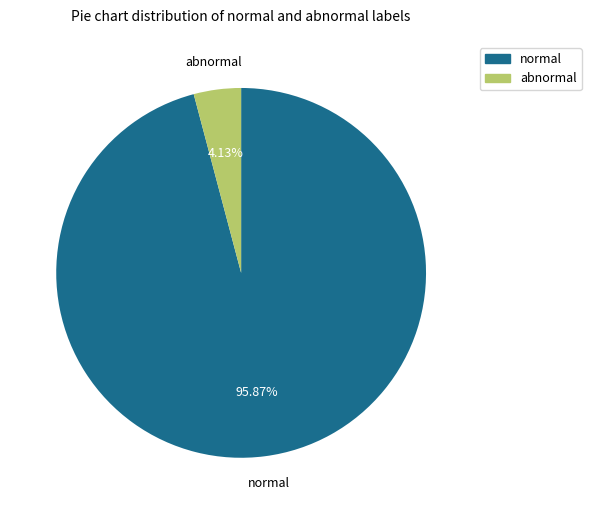

How many segments does this pie chart have?

2